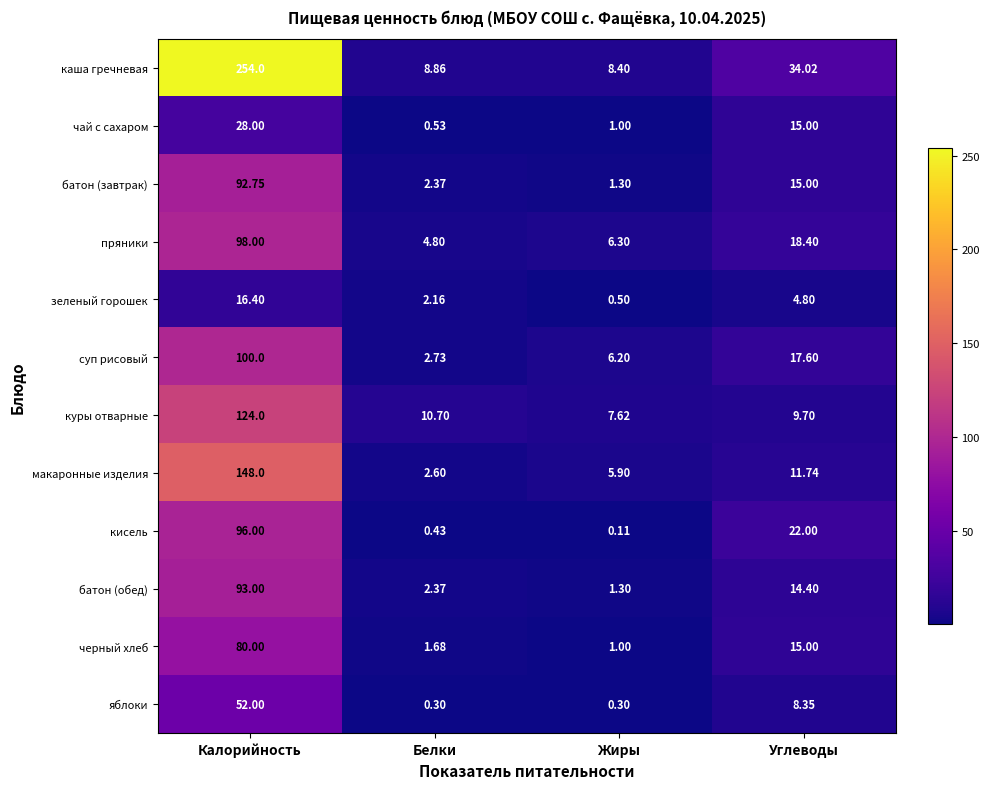

Which category has the highest value across all series?

Калорийность